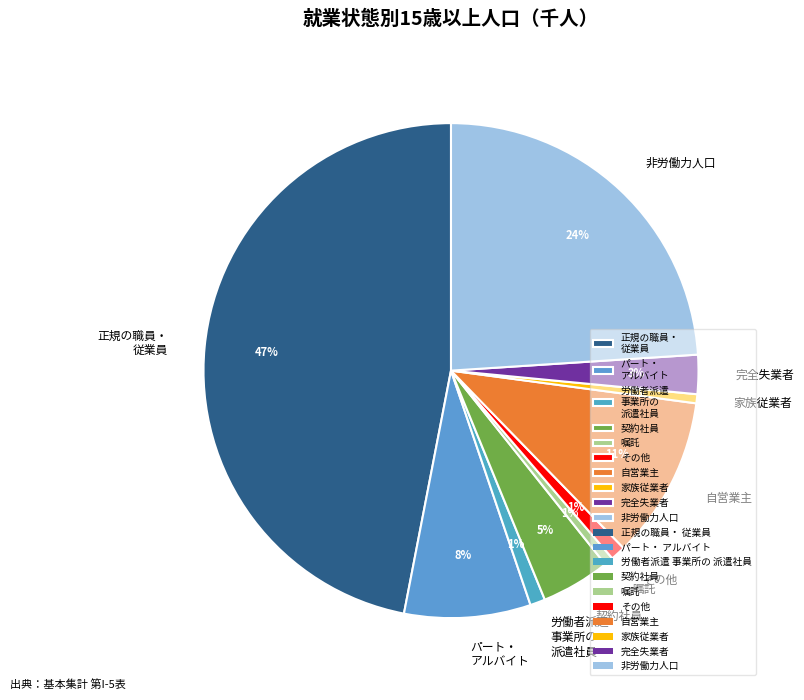

To the nearest percent, what is the combined percentage of 家族従業者 and 非労働力人口?

25%